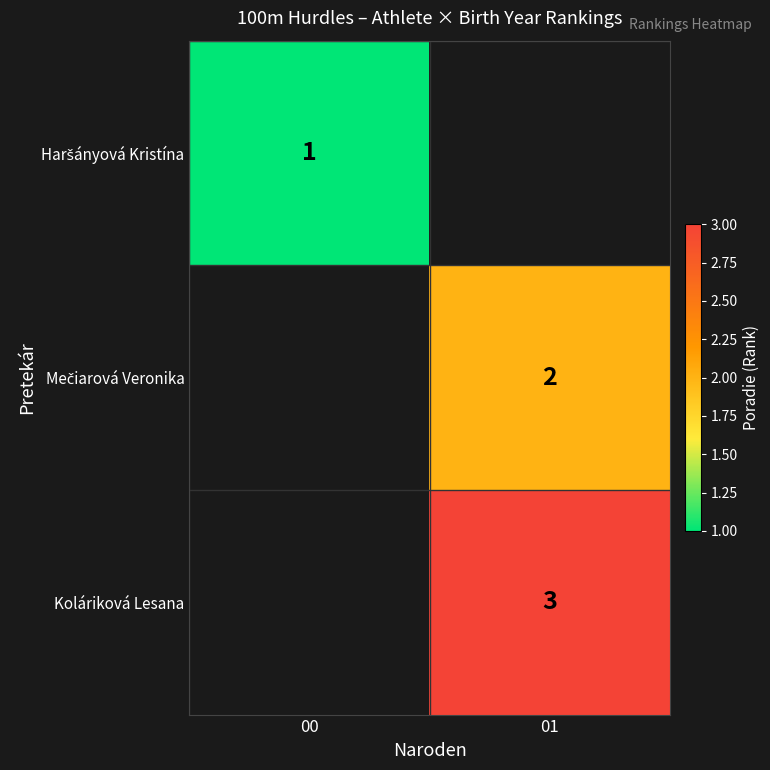

Is it true that Koláriková Lesana equals 3 at 01?

True